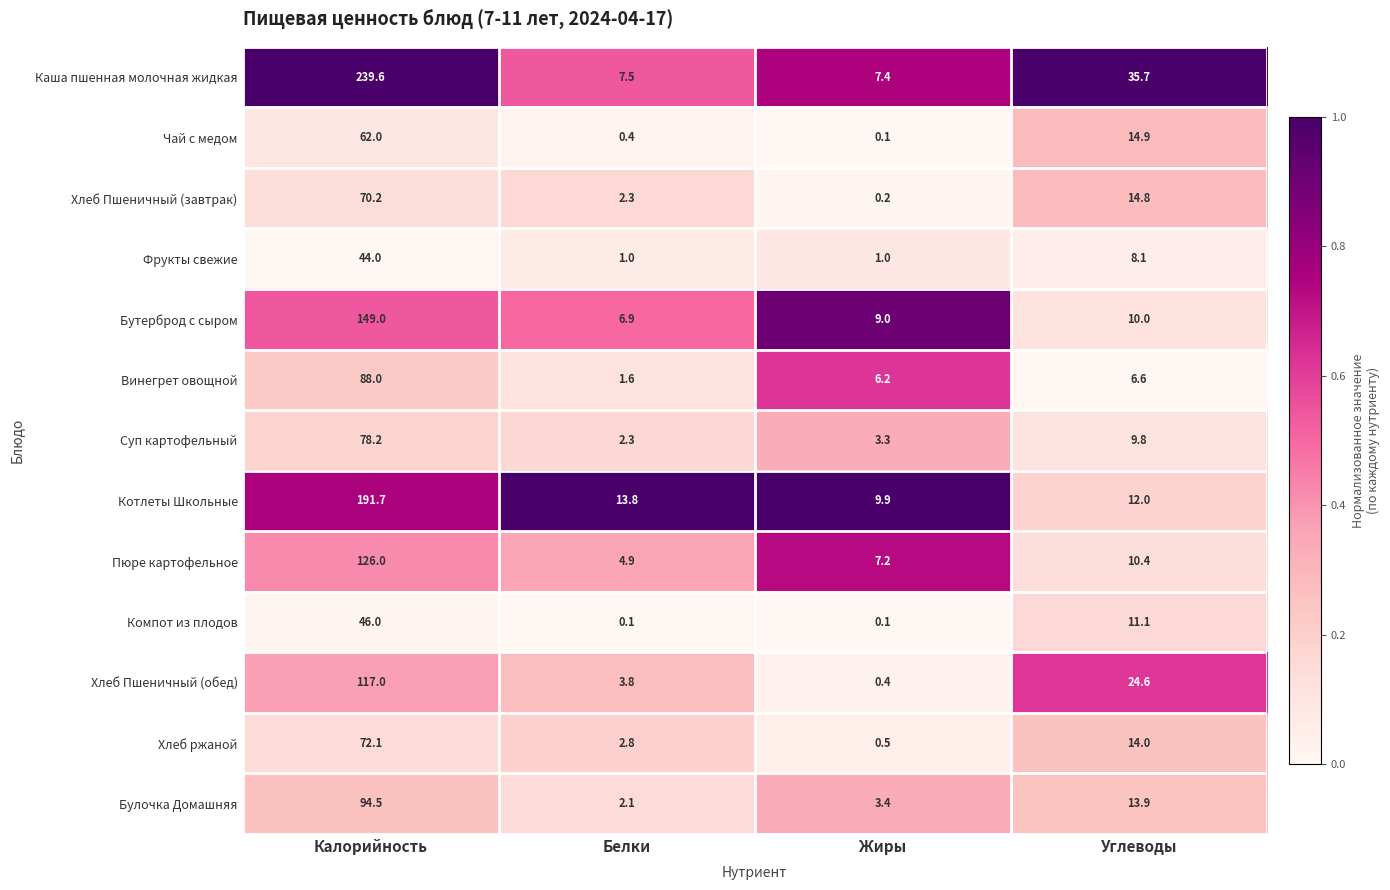

Rank the series at Калорийность from lowest to highest value.

Фрукты свежие, Компот из плодов, Чай с медом, Хлеб Пшеничный (завтрак), Хлеб ржаной, Суп картофельный, Винегрет овощной, Булочка Домашняя, Хлеб Пшеничный (обед), Пюре картофельное, Бутерброд с сыром, Котлеты Школьные, Каша пшенная молочная жидкая